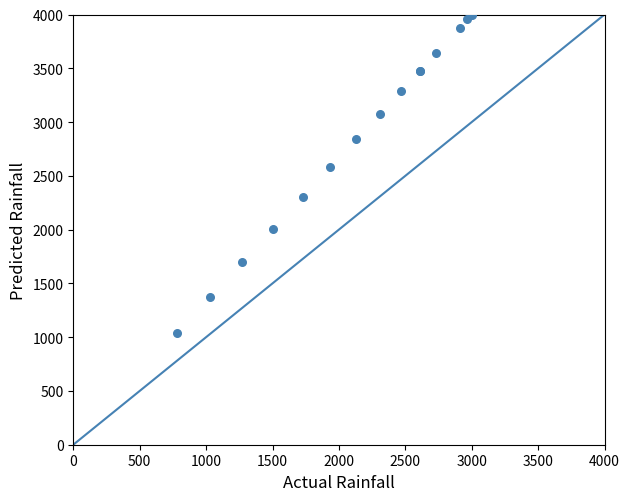

What Y value in the scatter plot is closest to 2519?

2581.0